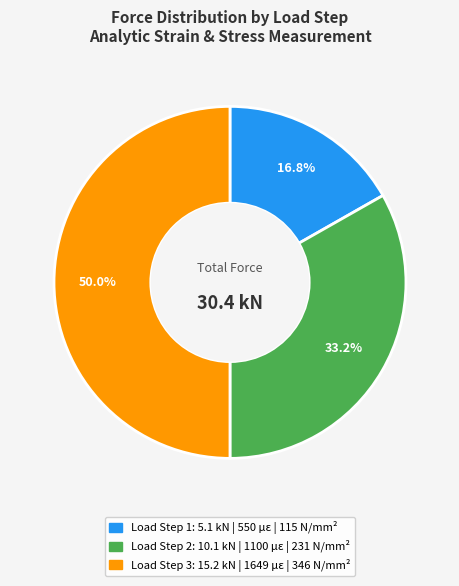

What is the largest slice in the pie chart?

Load Step 3 (15.2 kN)